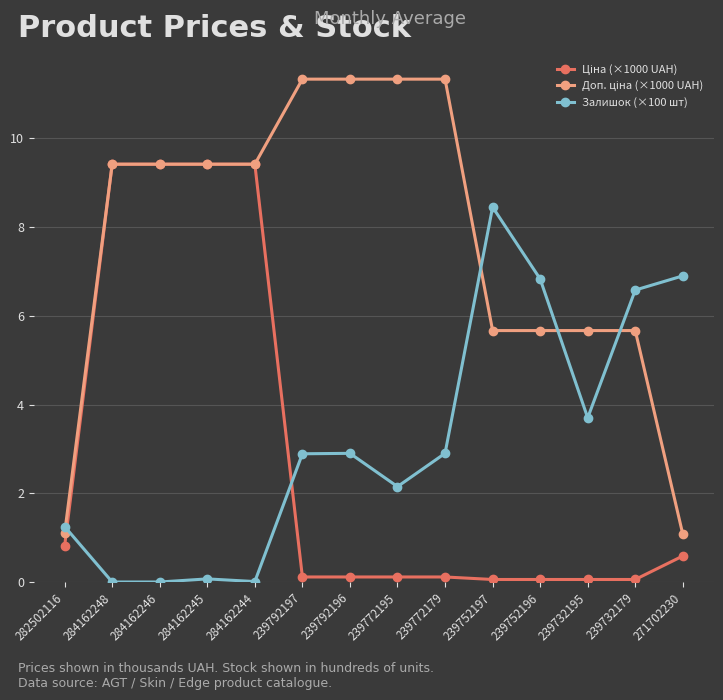

The value of Залишок (×100 шт) at 239792196 is 2.9. True or false?

True